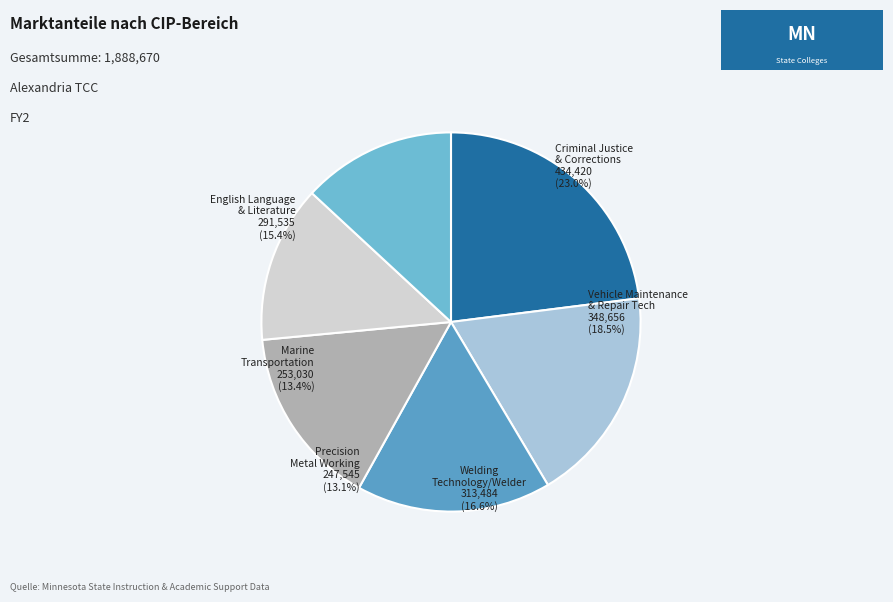

Is there a majority slice in this chart?

No